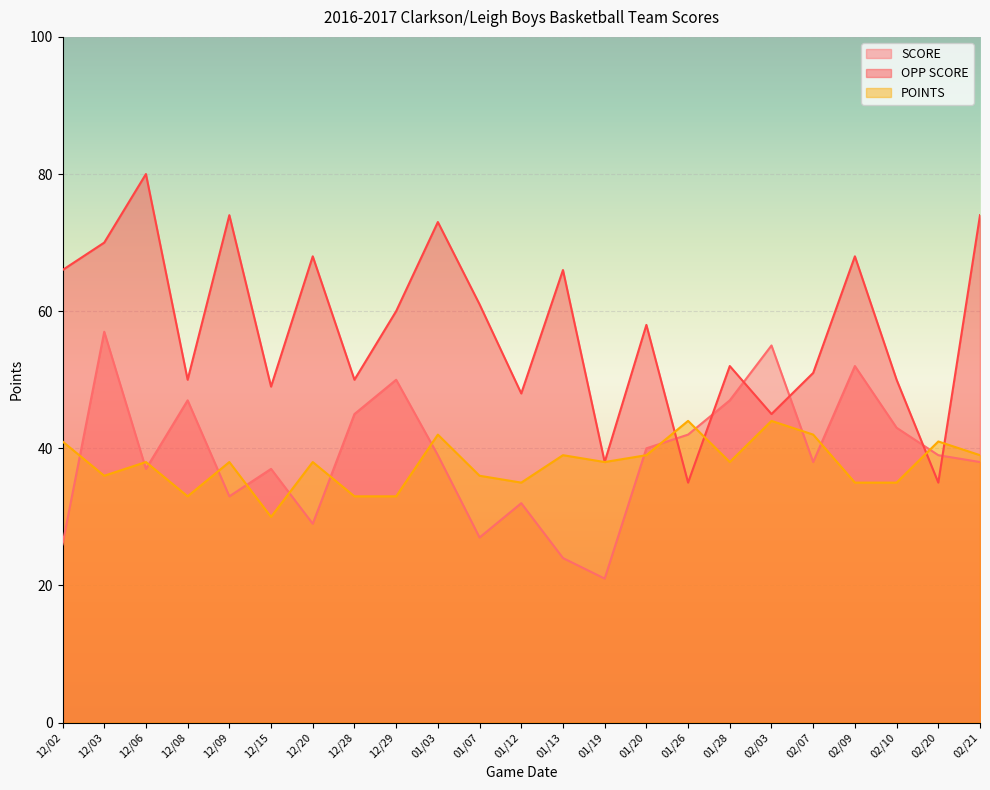

Between 12/15 and 12/28, which series saw the biggest shift?

SCORE